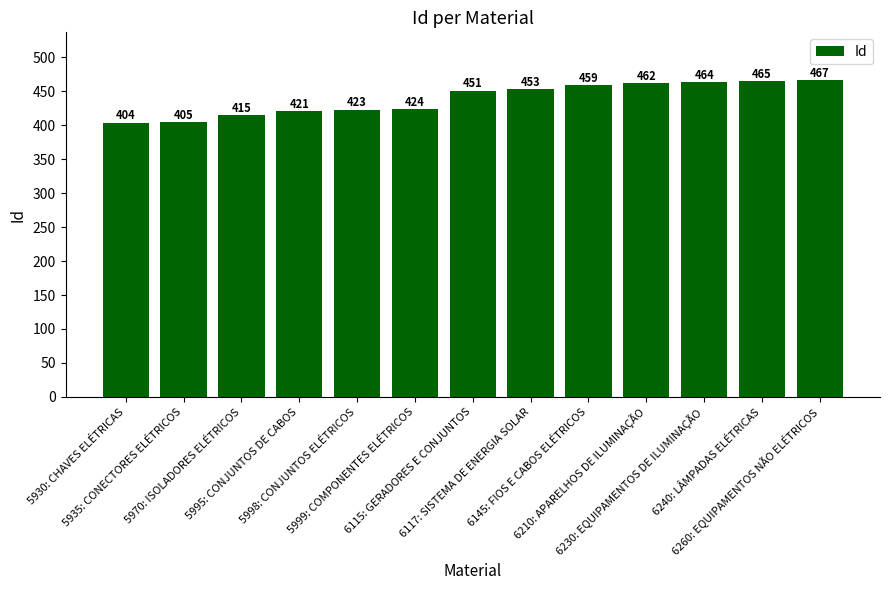

The chart shows a value of 839 at 6260: EQUIPAMENTOS NÃO ELÉTRICOS. True or false?

False